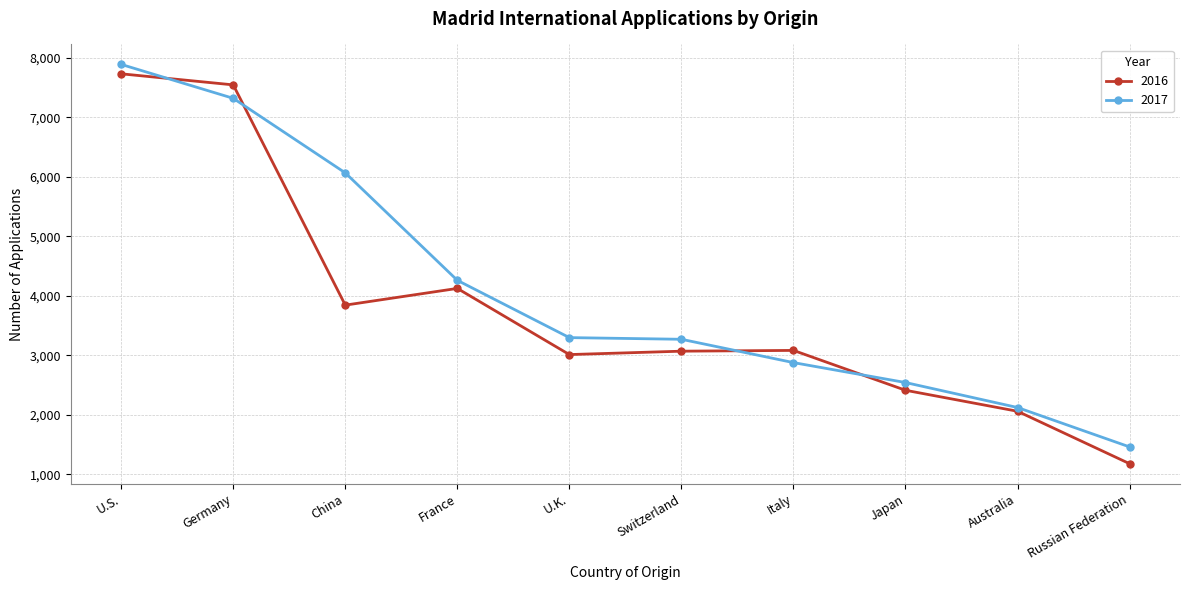

Which series changed the most between Switzerland and Italy?

2017